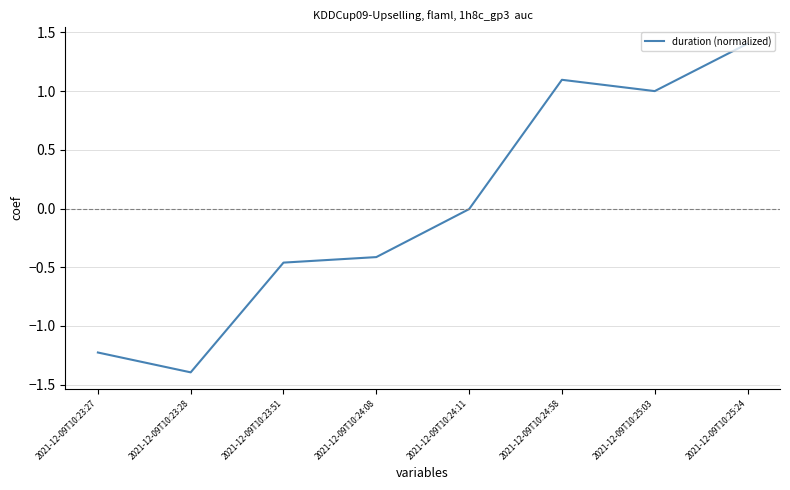

What value does the data have at 2021-12-09T10:24:58?

1.1